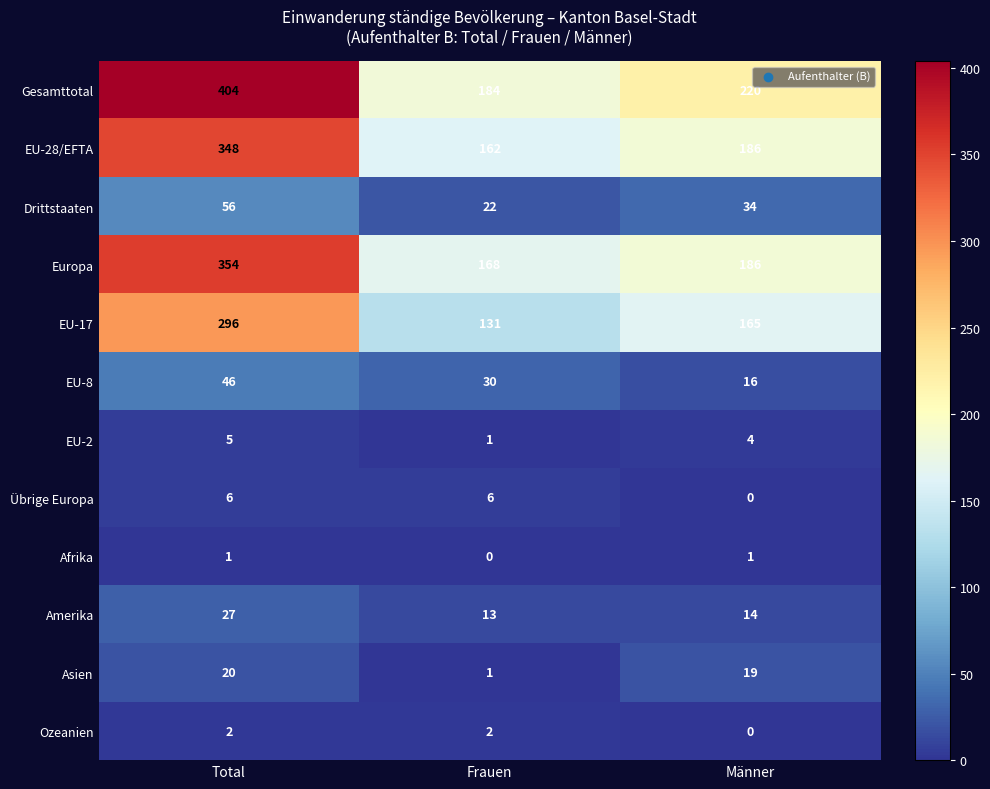

List the series in order of their peak value, lowest first.

Afrika, Ozeanien, EU-2, Übrige Europa, Asien, Amerika, EU-8, Drittstaaten, EU-17, EU-28/EFTA, Europa, Gesamttotal